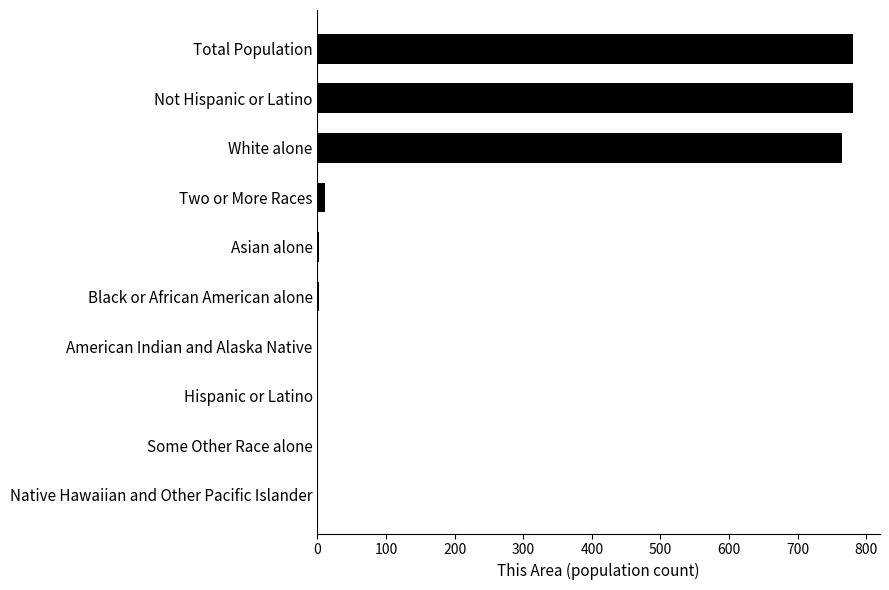

What is the sum of all values?

2343